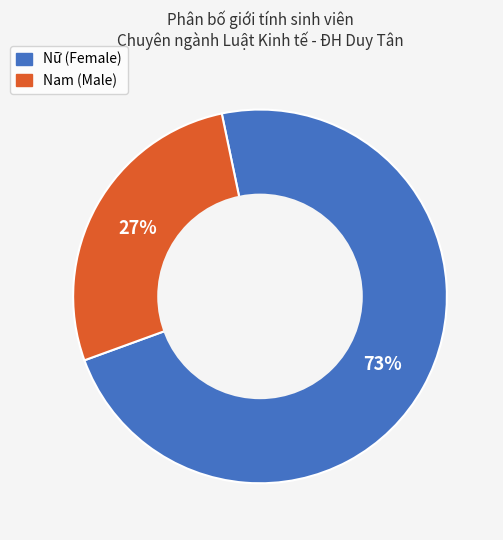

Is it true that Nam is 39% of the pie?

False